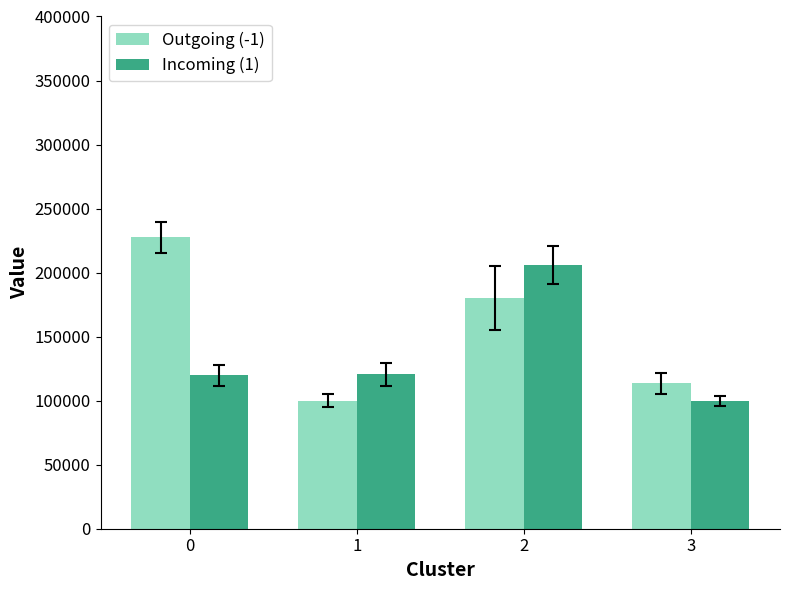

What is the value of the Outgoing (-1) bar at the 3rd from the left?

180491.4